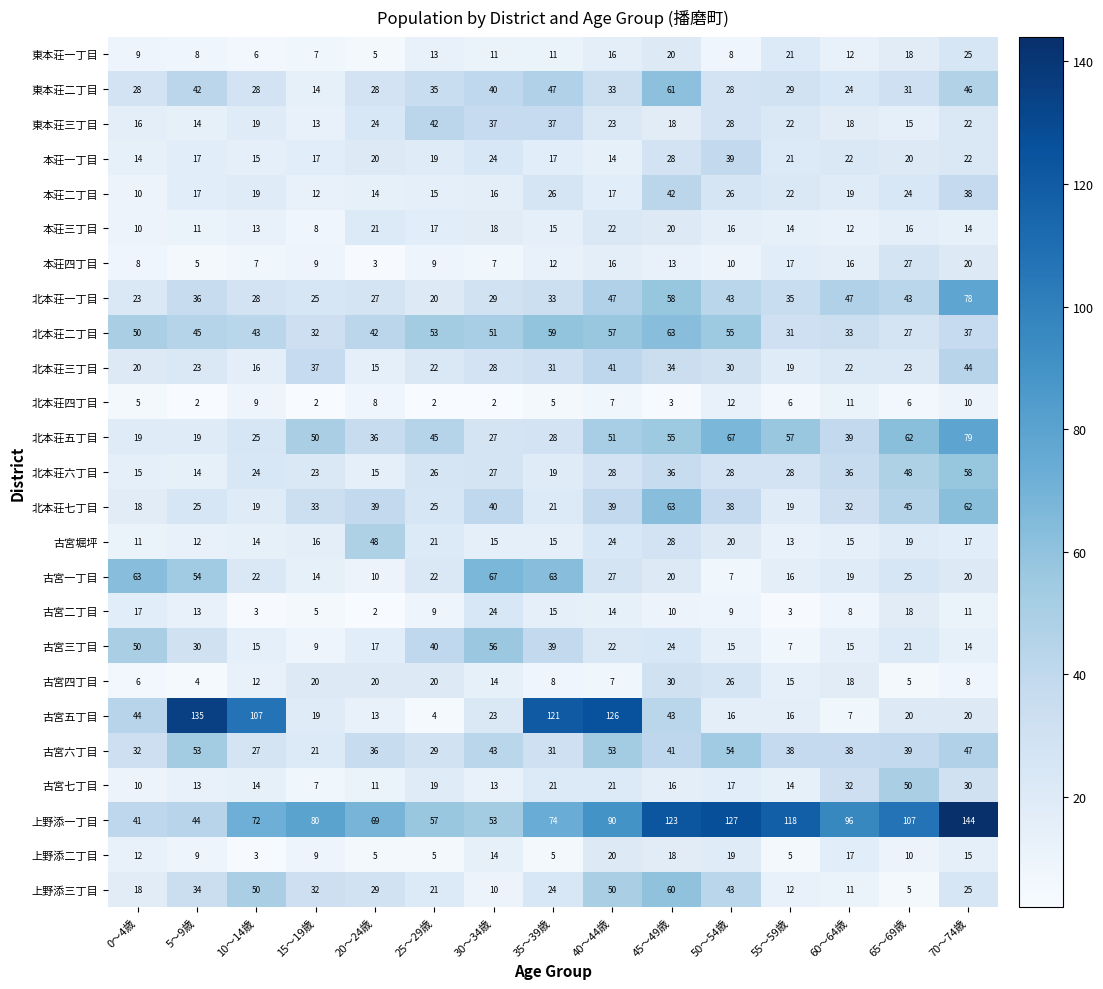

Is it true that 北本荘四丁目 equals 3 at 70～74歳?

False